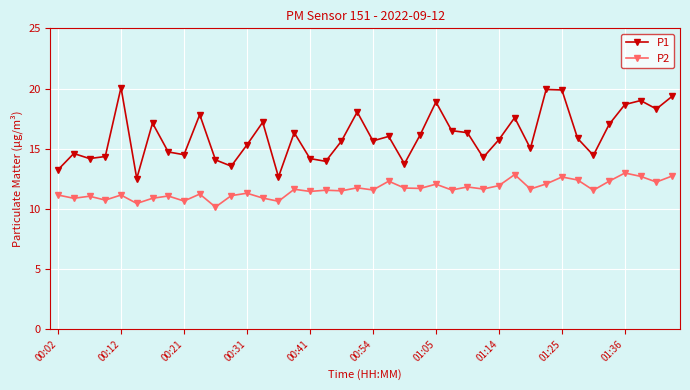

Which series has the widest spread of values?

P1